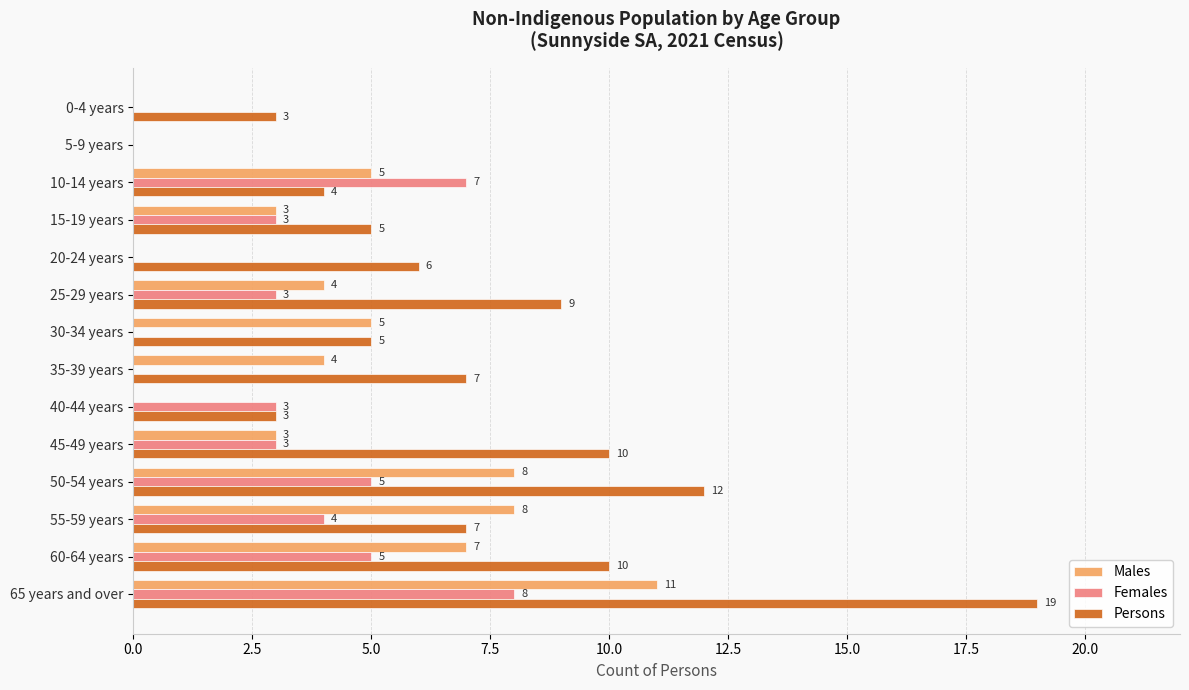

What is the sum of all Females values?

41